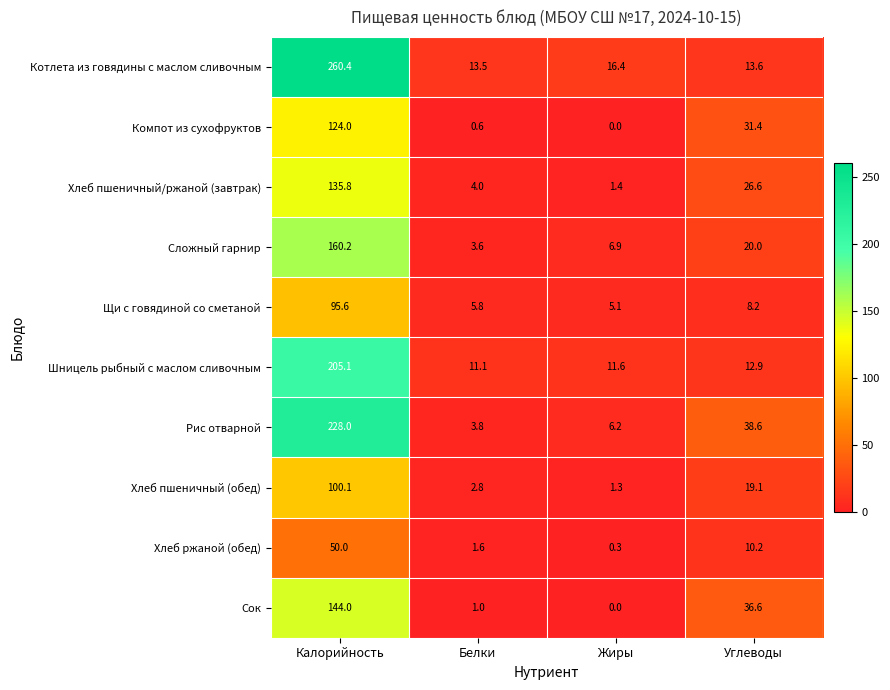

Which series has the largest range (max minus min)?

Котлета из говядины с маслом сливочным